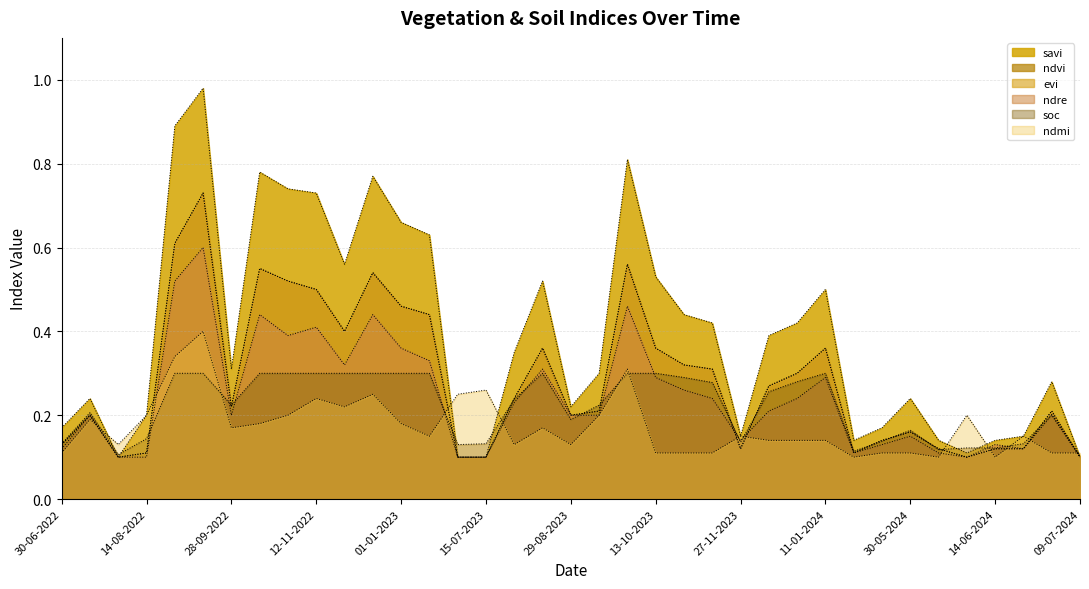

At which category does evi reach its first local peak?

15-07-2022